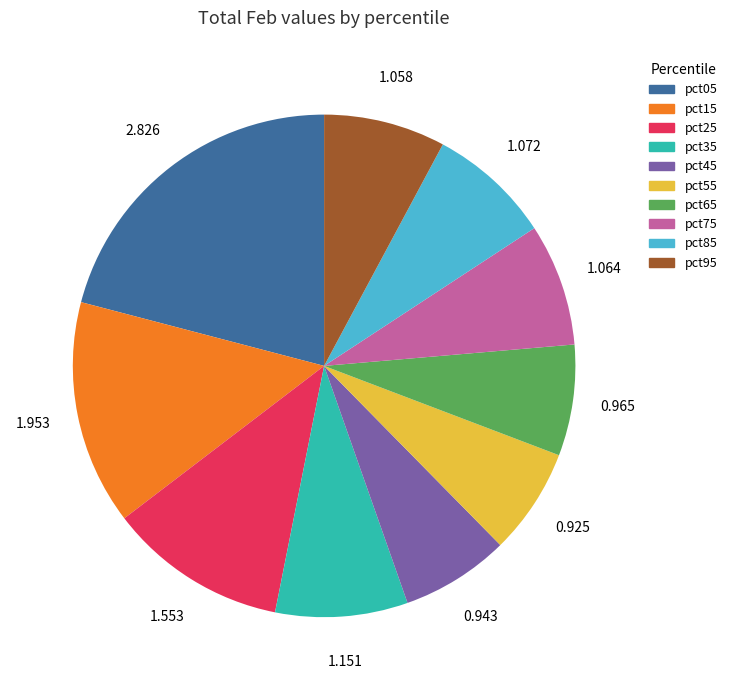

Is there any slice that represents more than half of the pie?

No